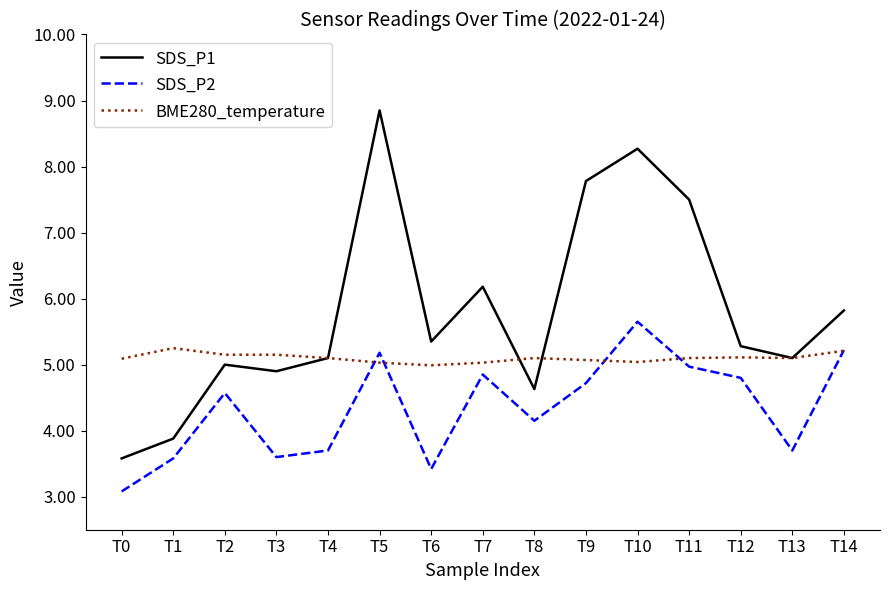

Rank the series by their average value, from highest to lowest.

SDS_P1, BME280_temperature, SDS_P2